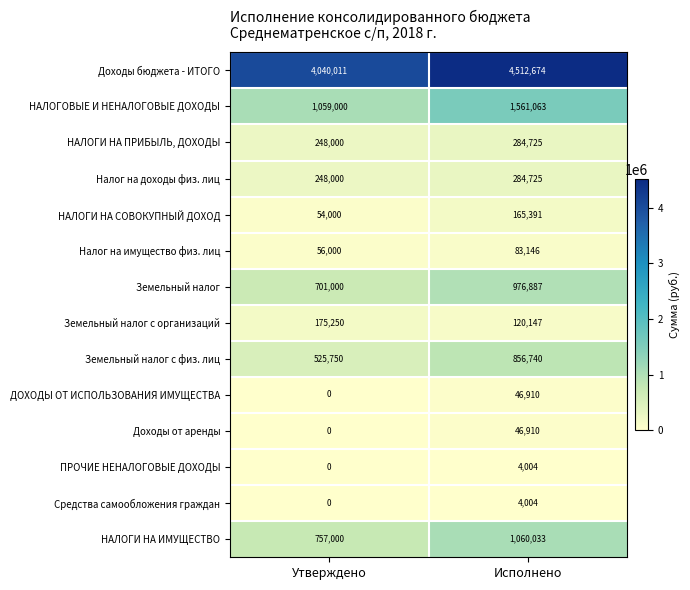

Count the number of data series in this chart.

14